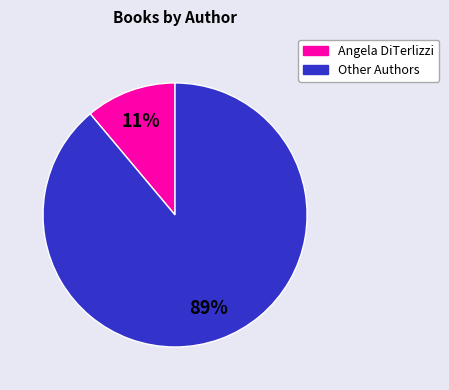

To the nearest percent, what is the difference between the largest and smallest slice percentages?

78%